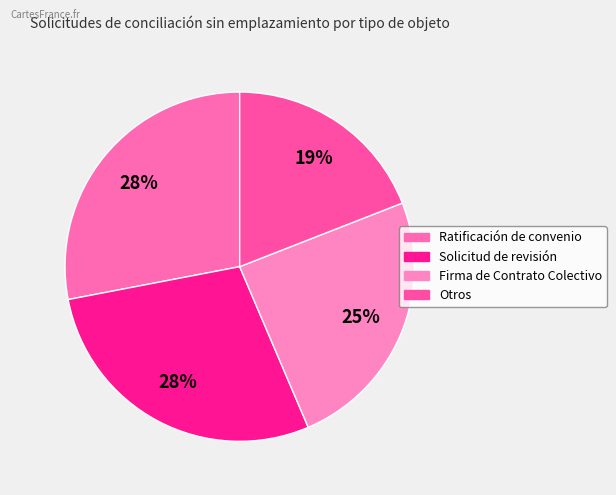

The Ratificación de convenio slice represents 28% of the pie. True or false?

True